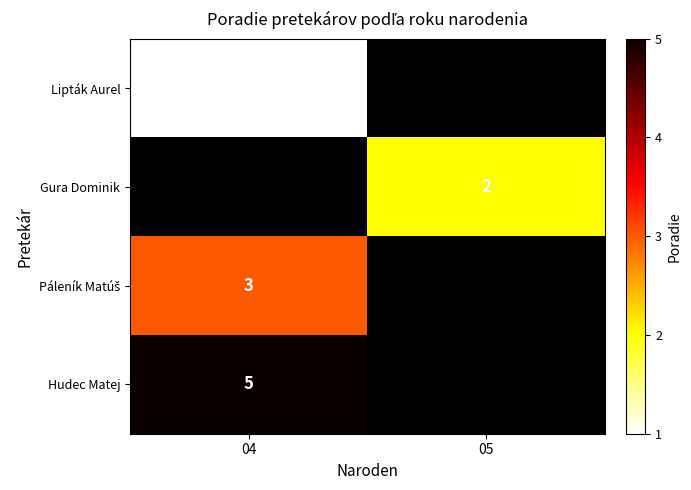

At which label is Lipták Aurel closest to 1?

04